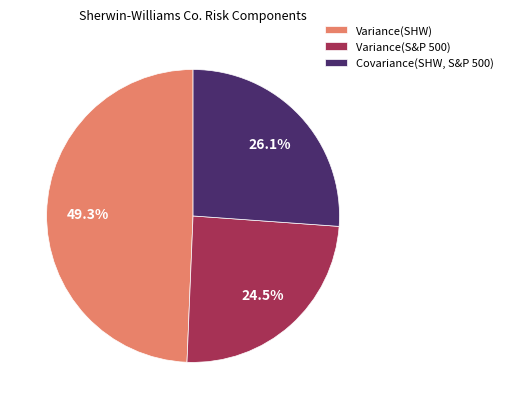

To the nearest percent, what is the difference between the Variance(SHW) and Covariance(SHW, S&P 500) slice percentages?

23%